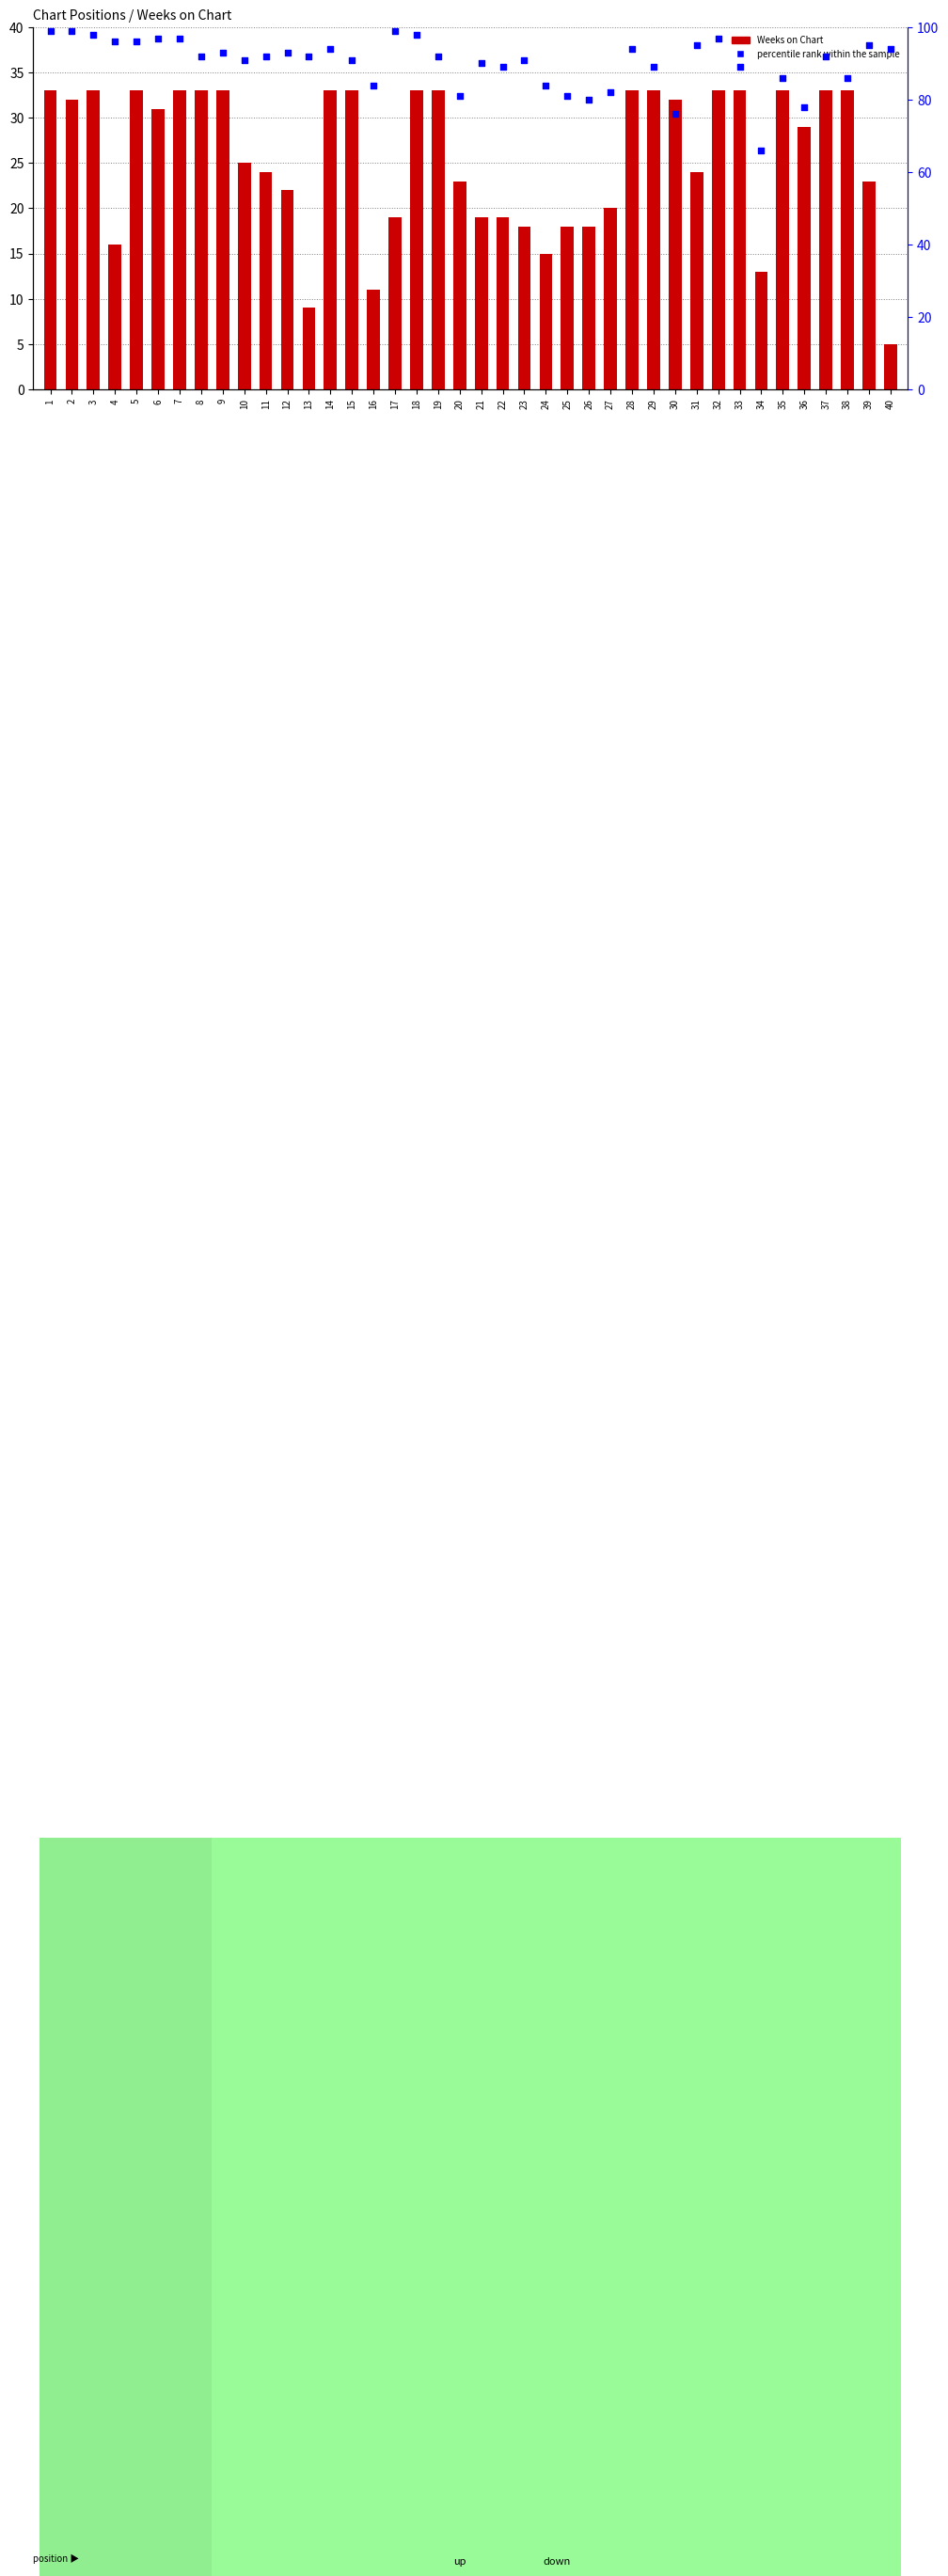

Which series has the largest total across all categories?

percentile rank within the sample